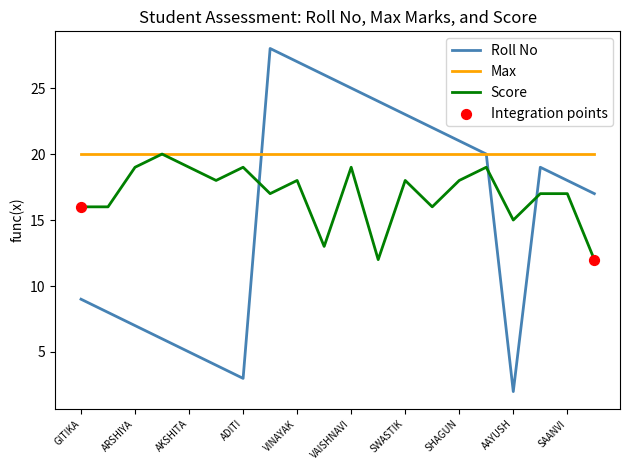

Which series has the largest range (max minus min)?

Roll No